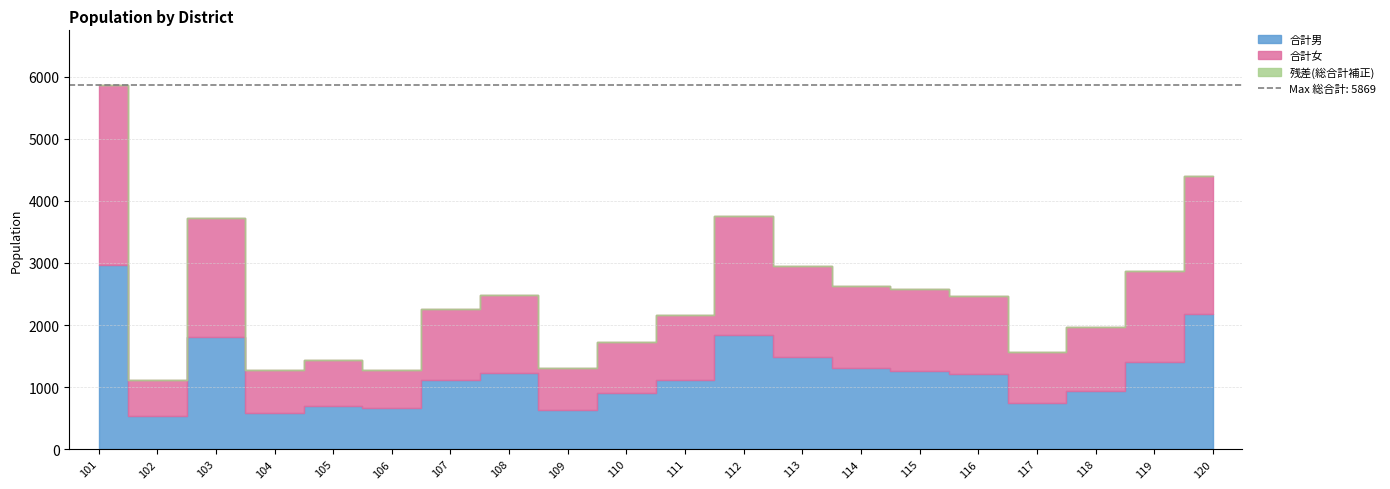

What is the greatest value displayed?

5869